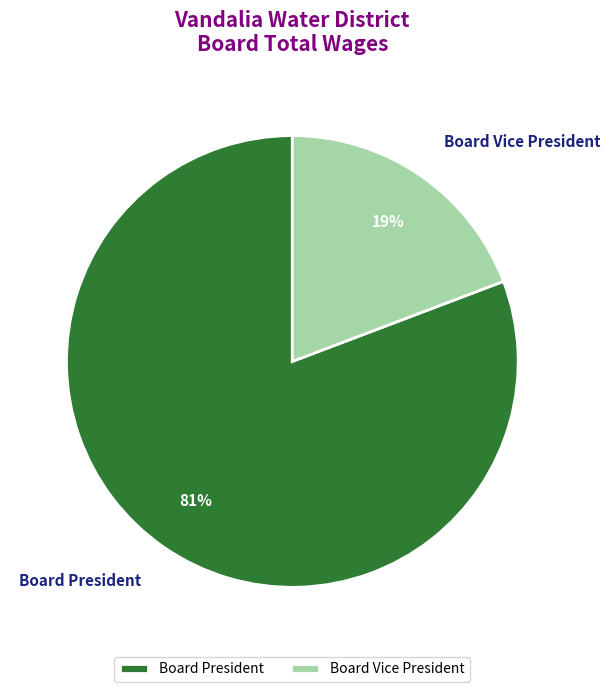

Combined, do Board Vice President and Board President account for over 50%?

Yes